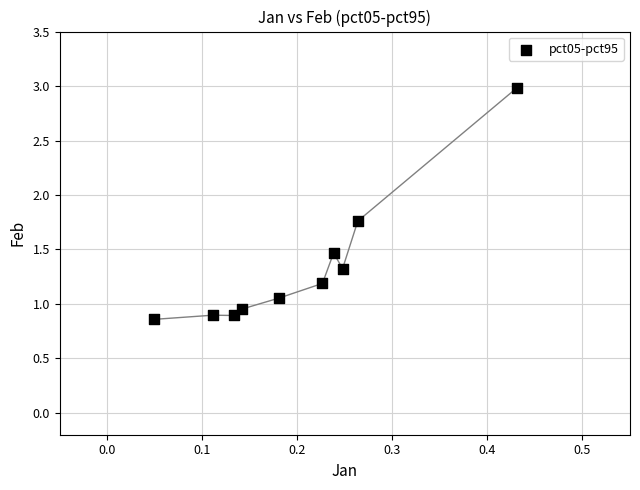

What is the range of Y values (max minus min)?

2.1